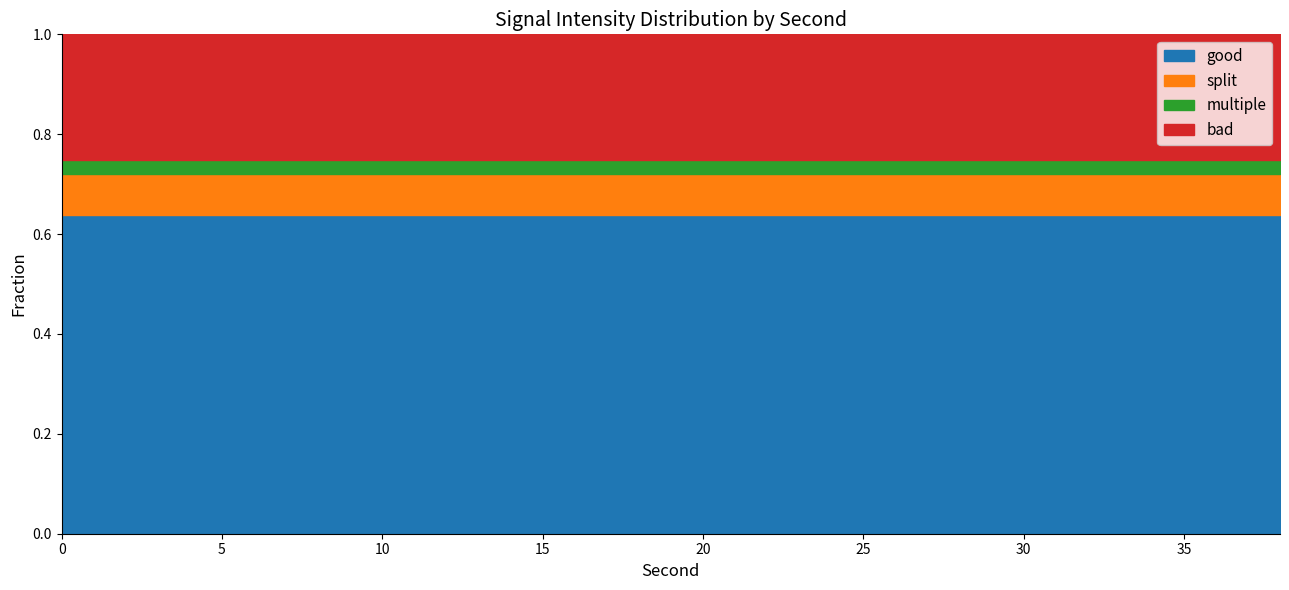

How many series are shown in this chart?

4